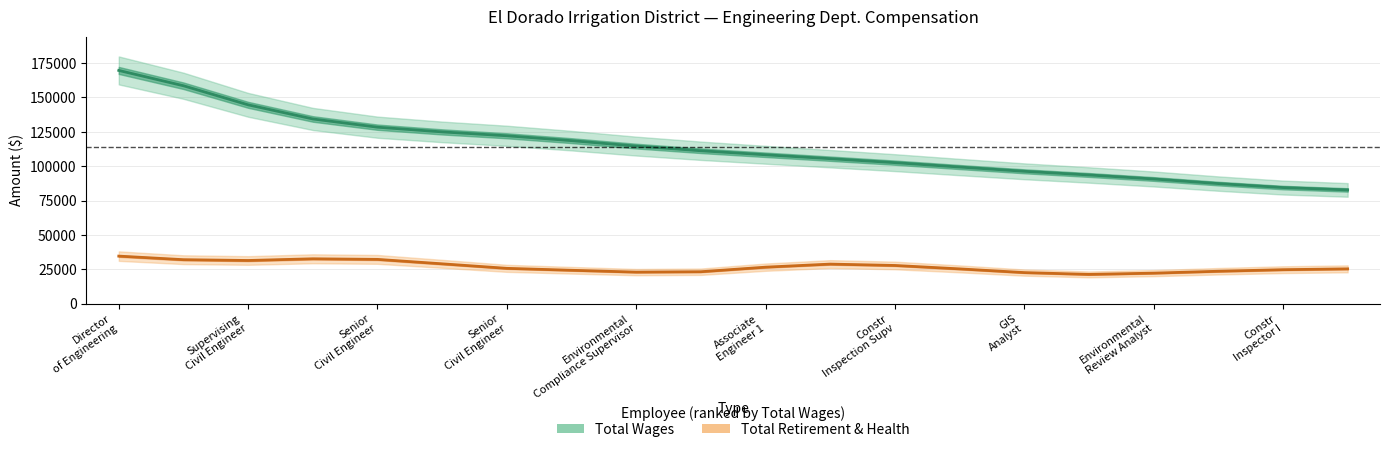

What is the difference between the maximum and minimum values in the Total Retirement & Health series?

13307.6